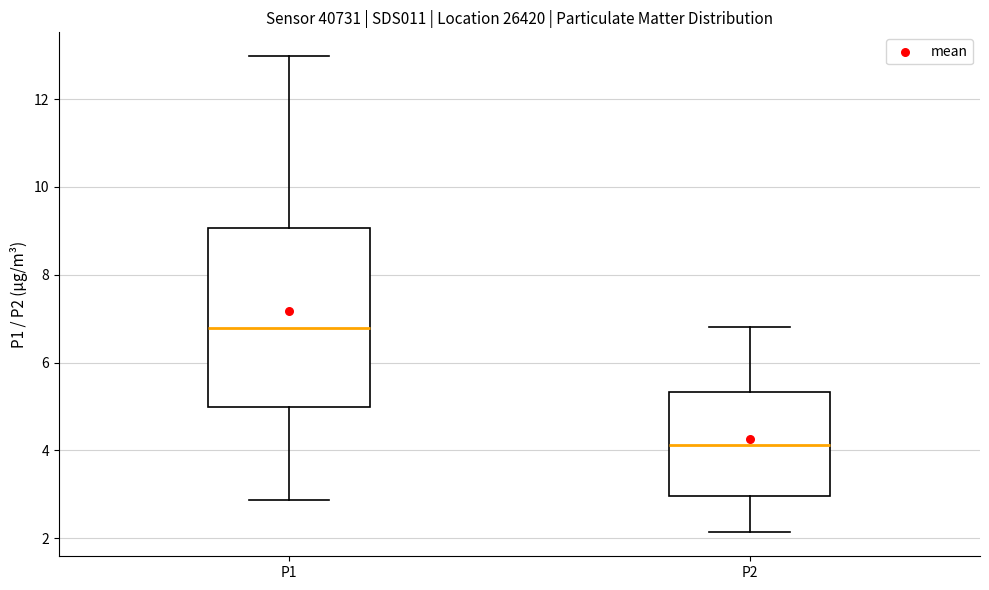

Where is the upper edge of the box for P1 on the y-axis? The values are not printed on the chart, so give them approximately, as read against the axis.

9.0